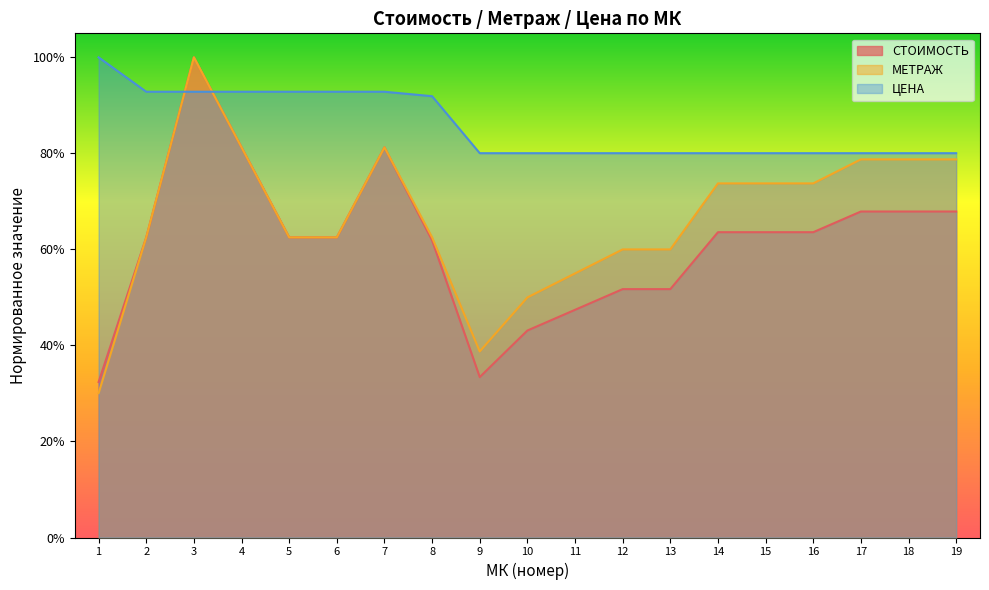

At which category does the chart reach its minimum across all series?

1